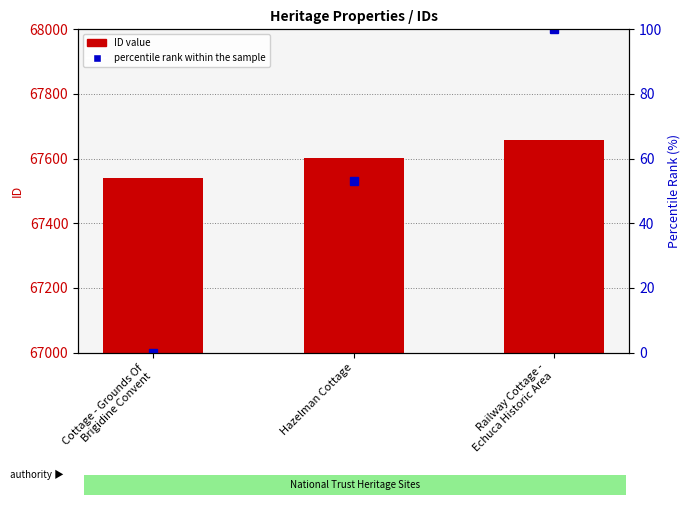

What is the label of the 2nd bar from the left?

Hazelman Cottage